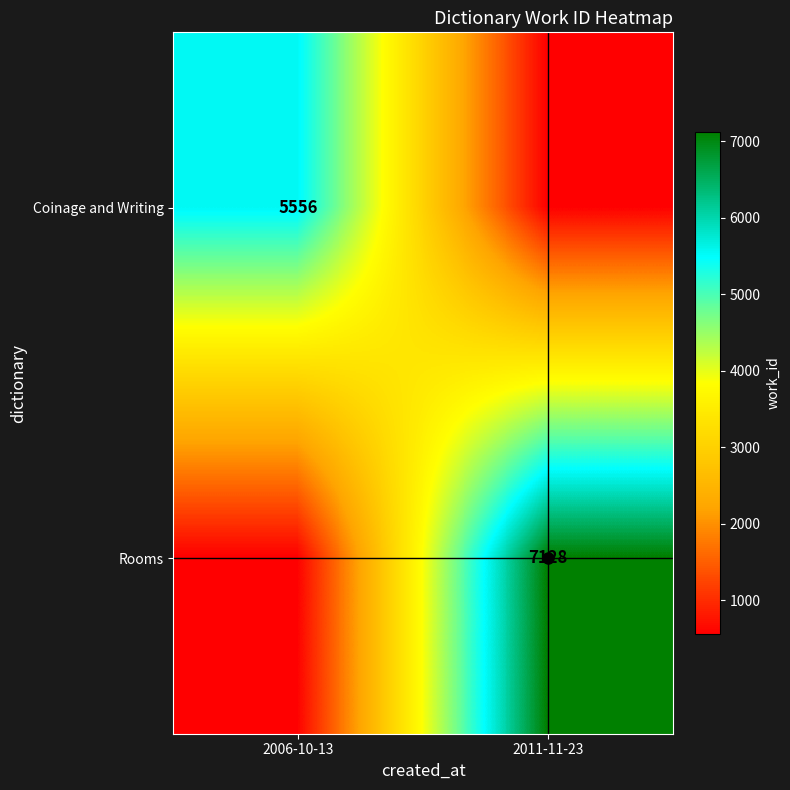

Is it true that Coinage and Writing equals 2790.4 at 2006-10-13?

False